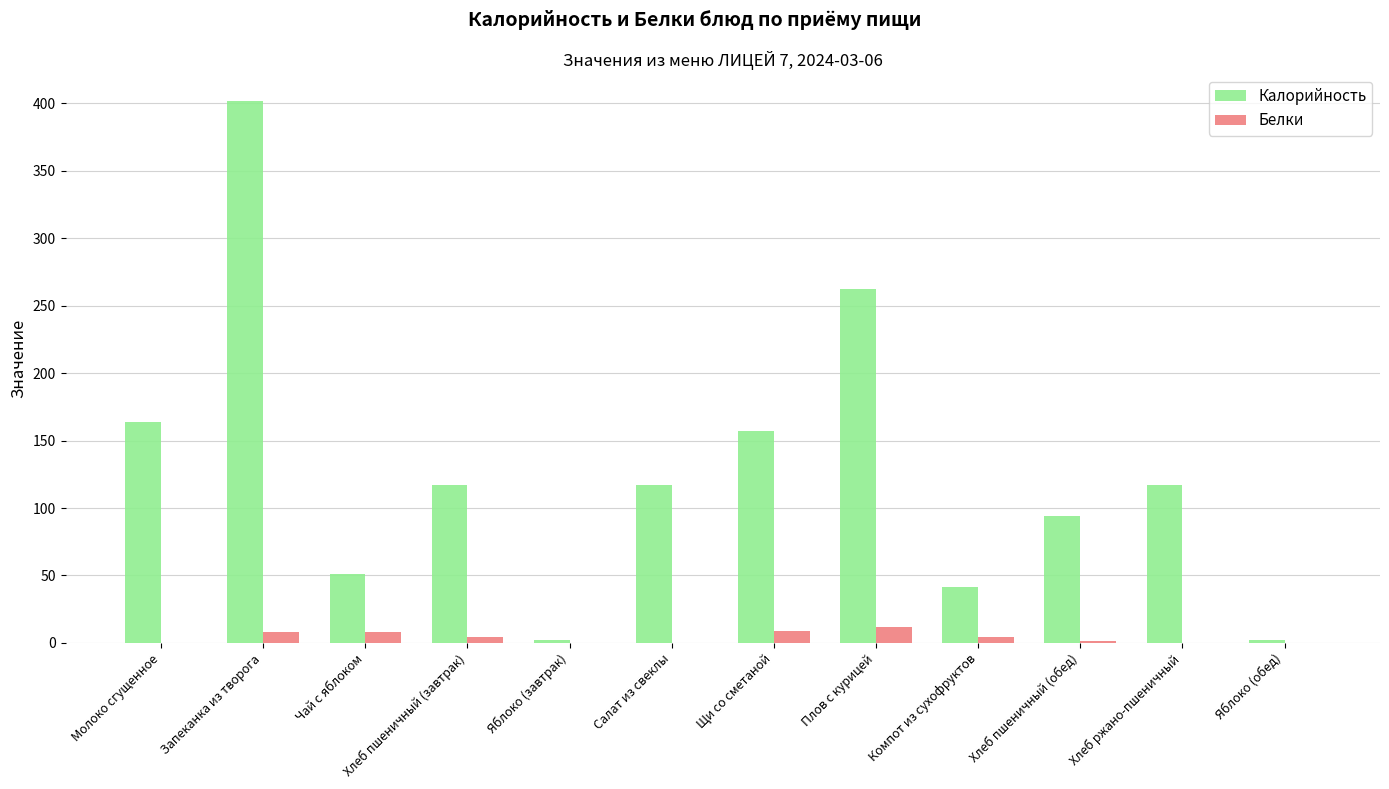

At which category is the sum across all series the highest?

Запеканка из творога